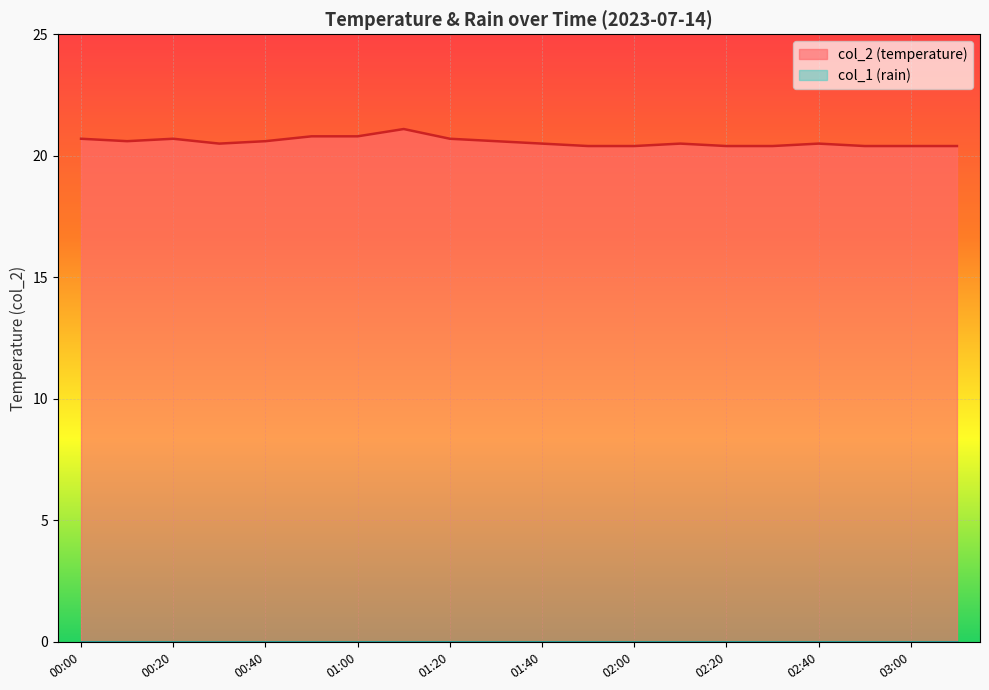

At which category does the data reach its first local peak?

00:20